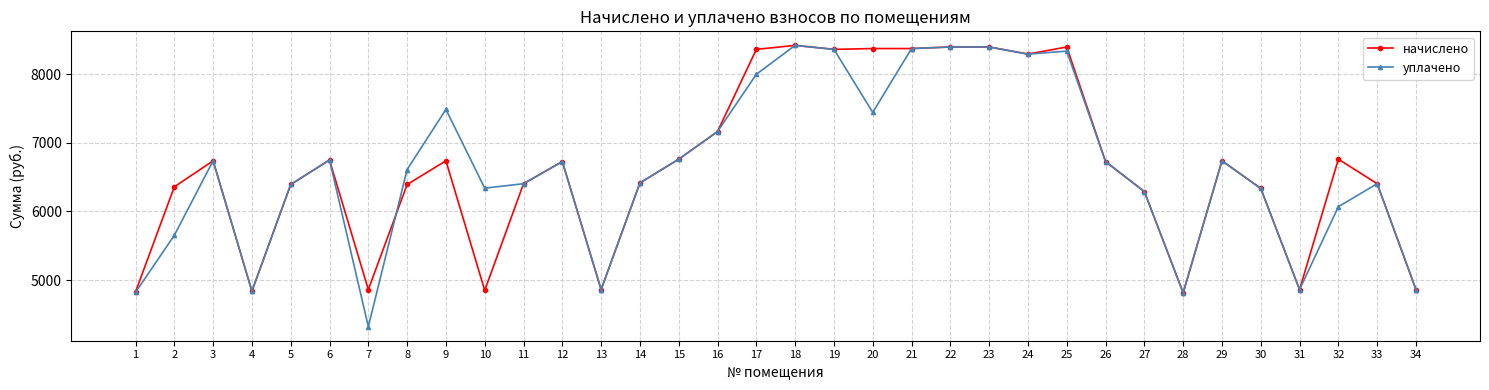

What is the approximate value of уплачено at 6?

6750.7